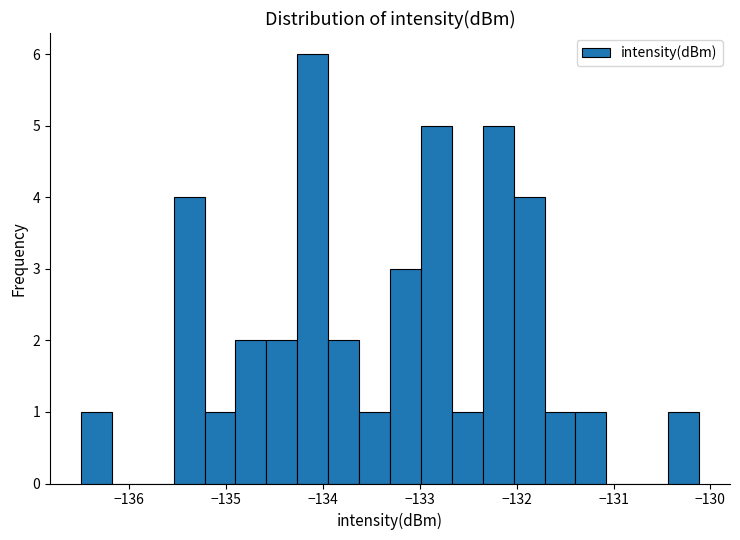

Around what value on the x-axis is the tallest bar? Give the approximate position of its centre, as read against the axis.

-134.1